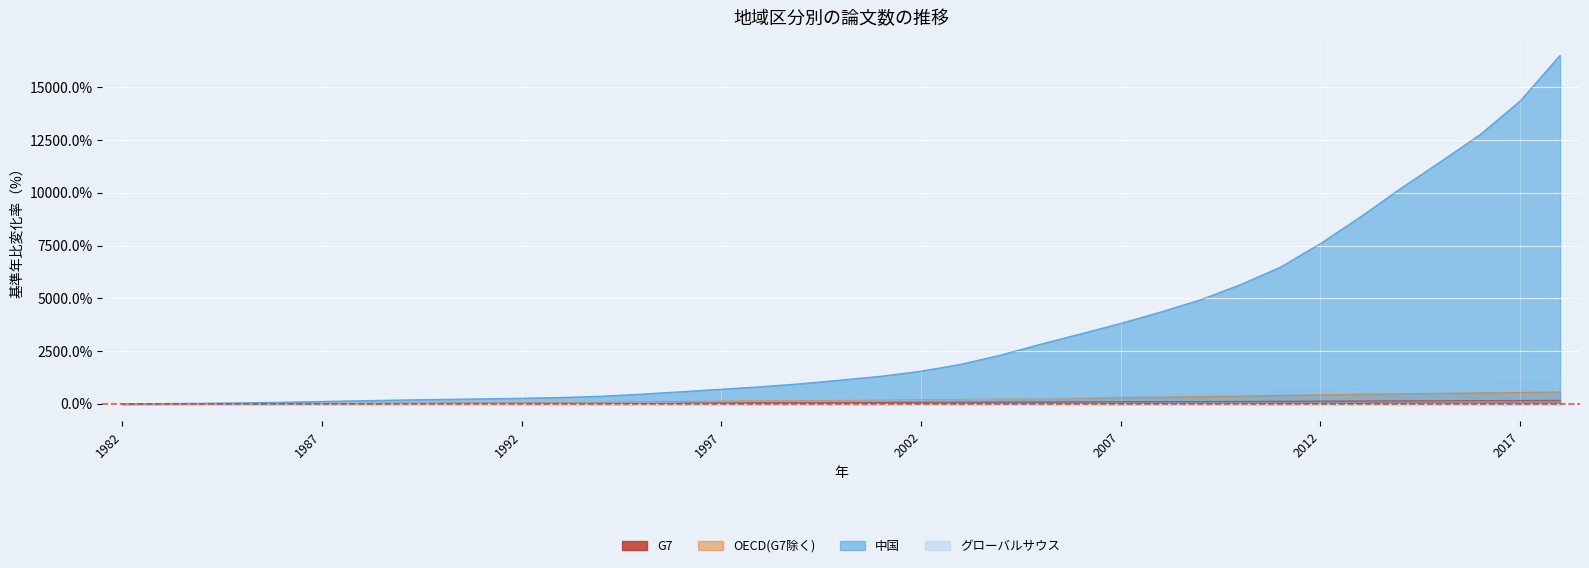

True or false: 中国 has more than 2 interior local peaks.

False